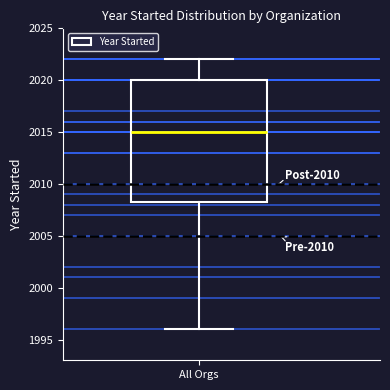

Read this box plot against the y-axis: the position of the median line, the range covered by the box, and the ends of both whiskers. The values are not printed on the chart, so give them approximately, as read against the axis.

median 2015.0, box 2008.5 to 2020.0, whiskers 1996.0 to 2022.0